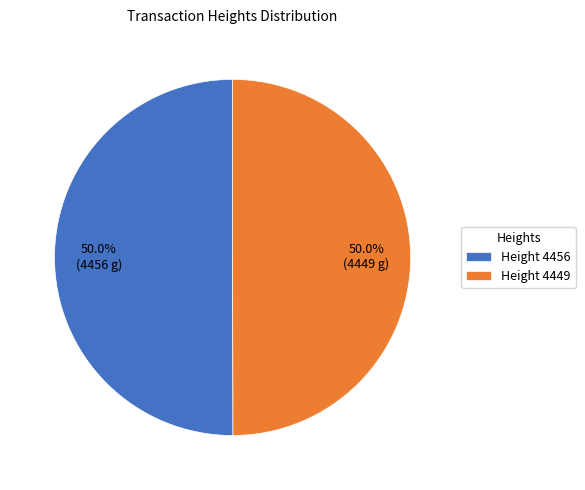

What portion of the pie excludes Height 4456?

50.0%